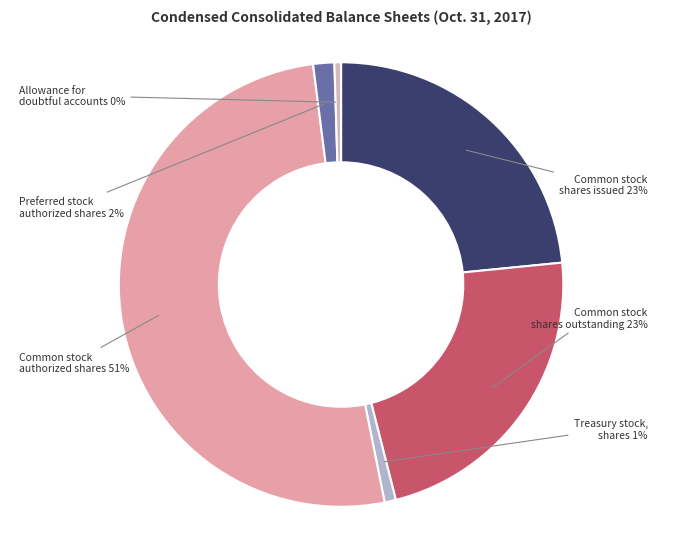

How many segments does this pie chart have?

6